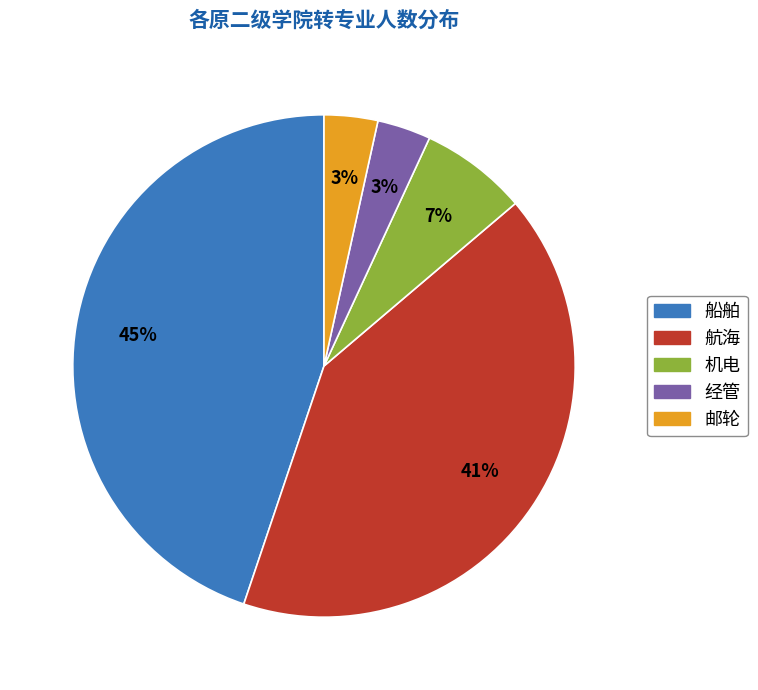

The 船舶 slice represents 39% of the pie. True or false?

False